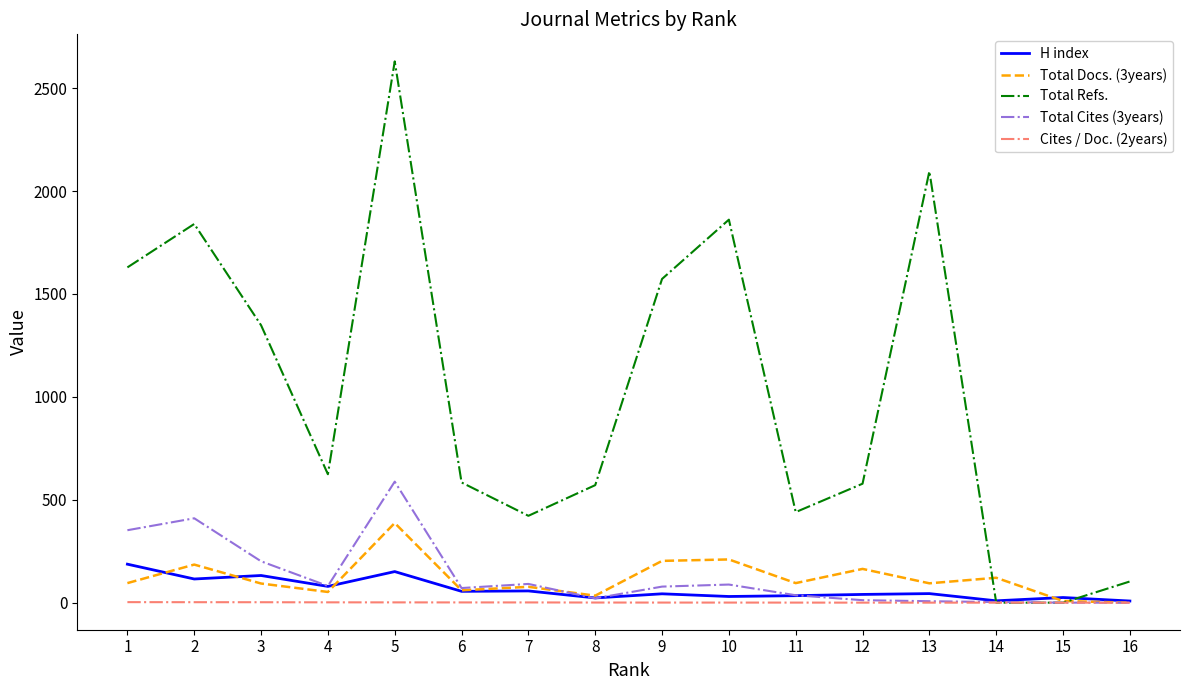

Between 1 and 4, which series saw the biggest shift?

Total Refs.